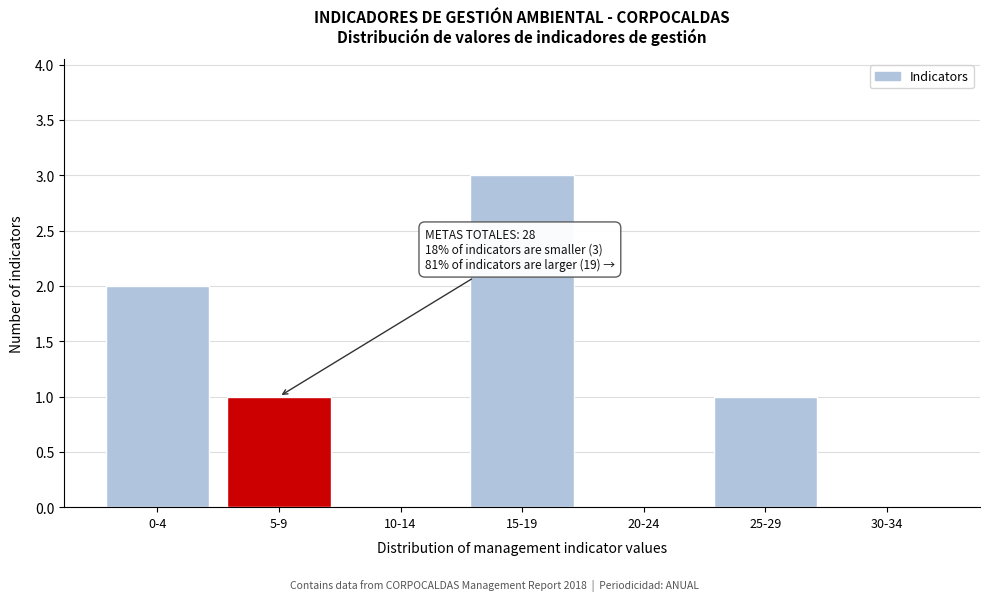

Reading right to left, what are all the values shown in this chart?

30-34=0	25-29=1	20-24=0	15-19=3	10-14=0	5-9=1	0-4=2